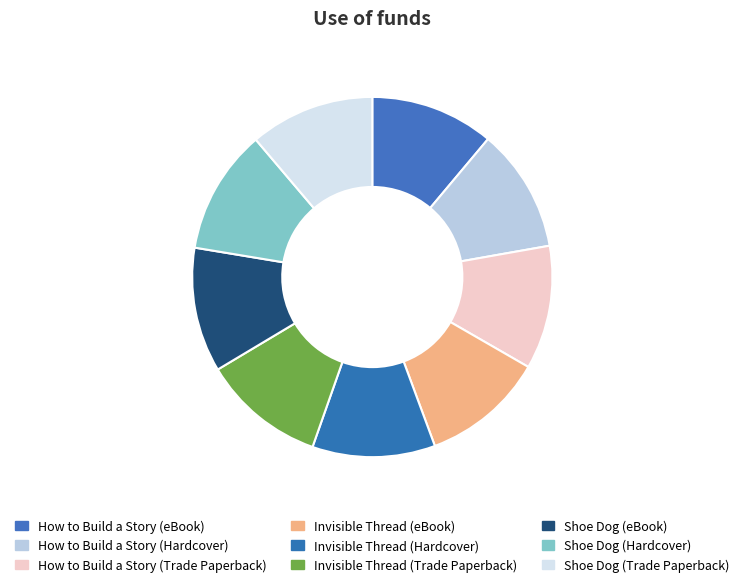

Rank the categories by value from highest to lowest.

Shoe Dog (eBook), Shoe Dog (Hardcover), Shoe Dog (Trade Paperback), How to Build a Story (eBook), How to Build a Story (Hardcover), How to Build a Story (Trade Paperback), Invisible Thread (eBook), Invisible Thread (Hardcover), Invisible Thread (Trade Paperback)